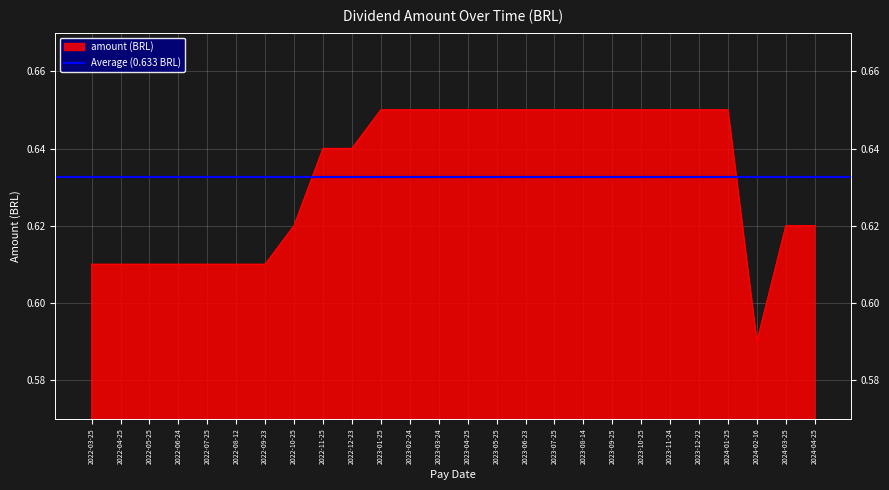

What position from the left is 2023-04-25?

14